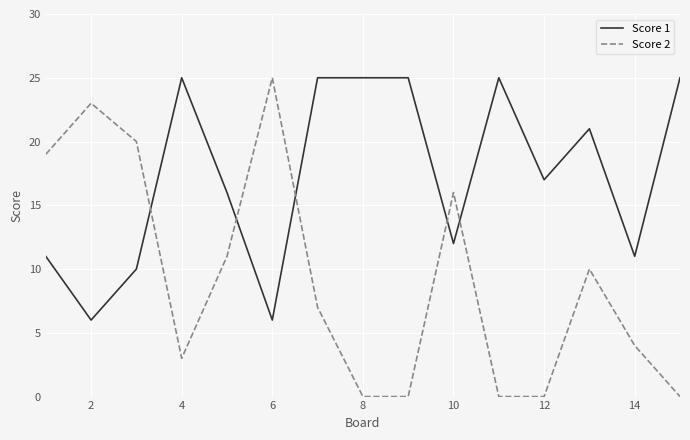

What is the maximum value shown in the chart?

25